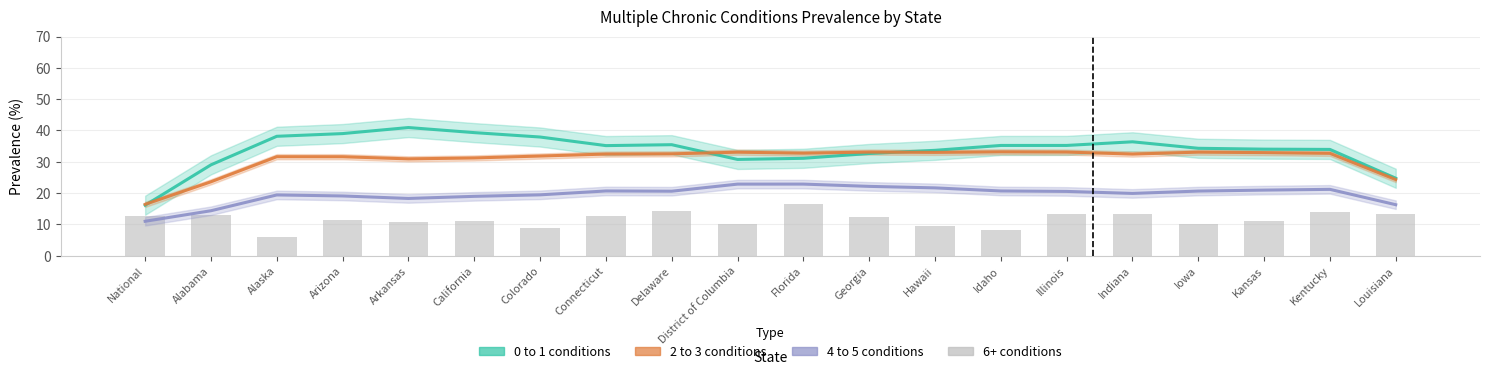

True or false: 2 to 3 has a value of 23.6 at Alabama.

True